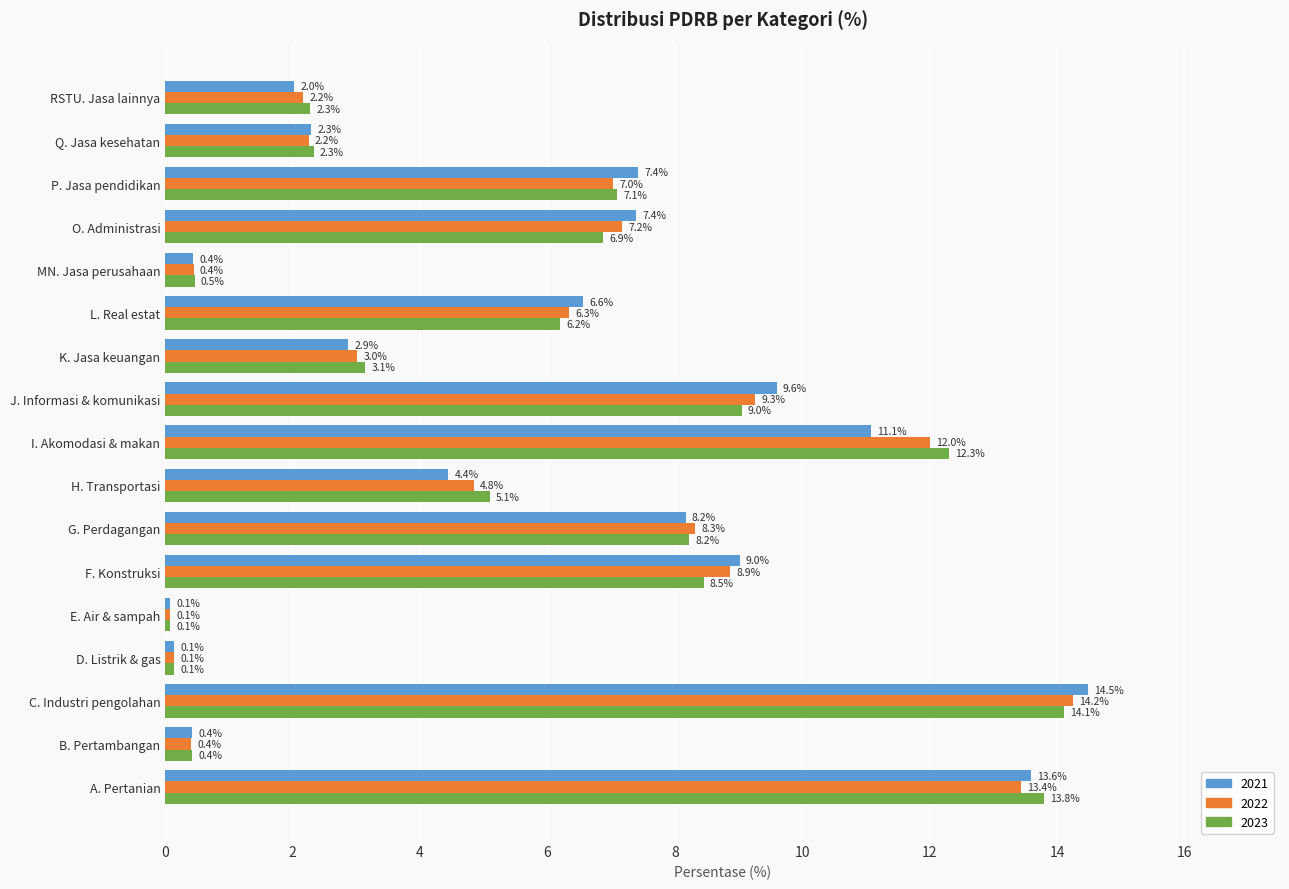

What is the difference between the highest and lowest values at J. Informasi & komunikasi?

0.5